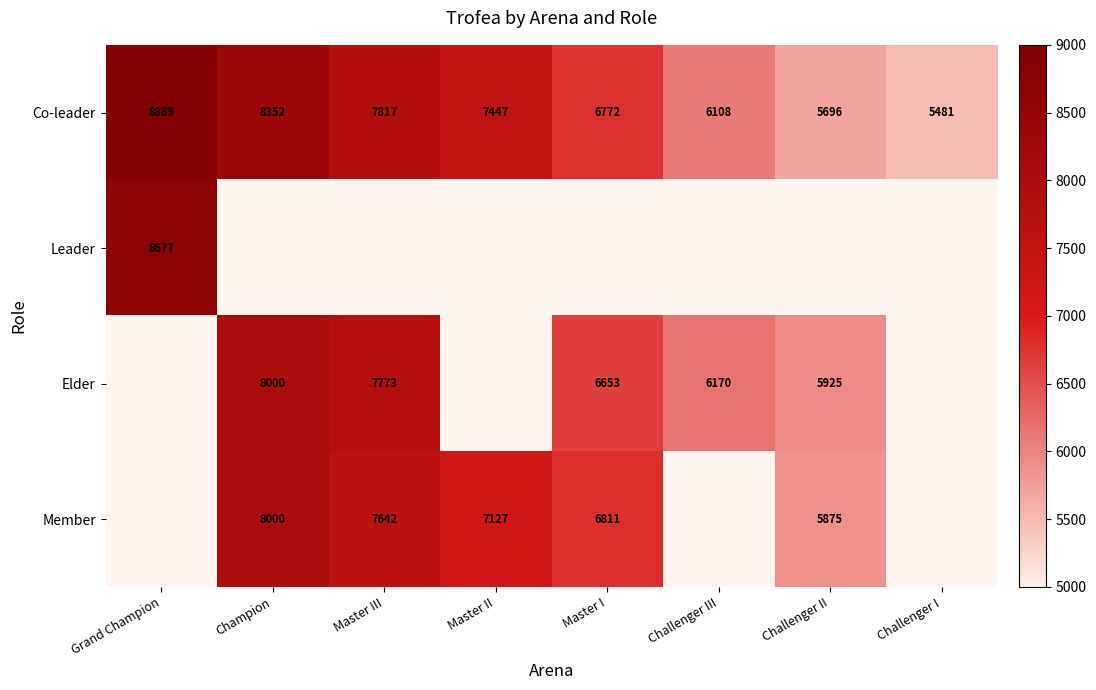

The value of Co-leader at Champion is 11662.0. True or false?

False